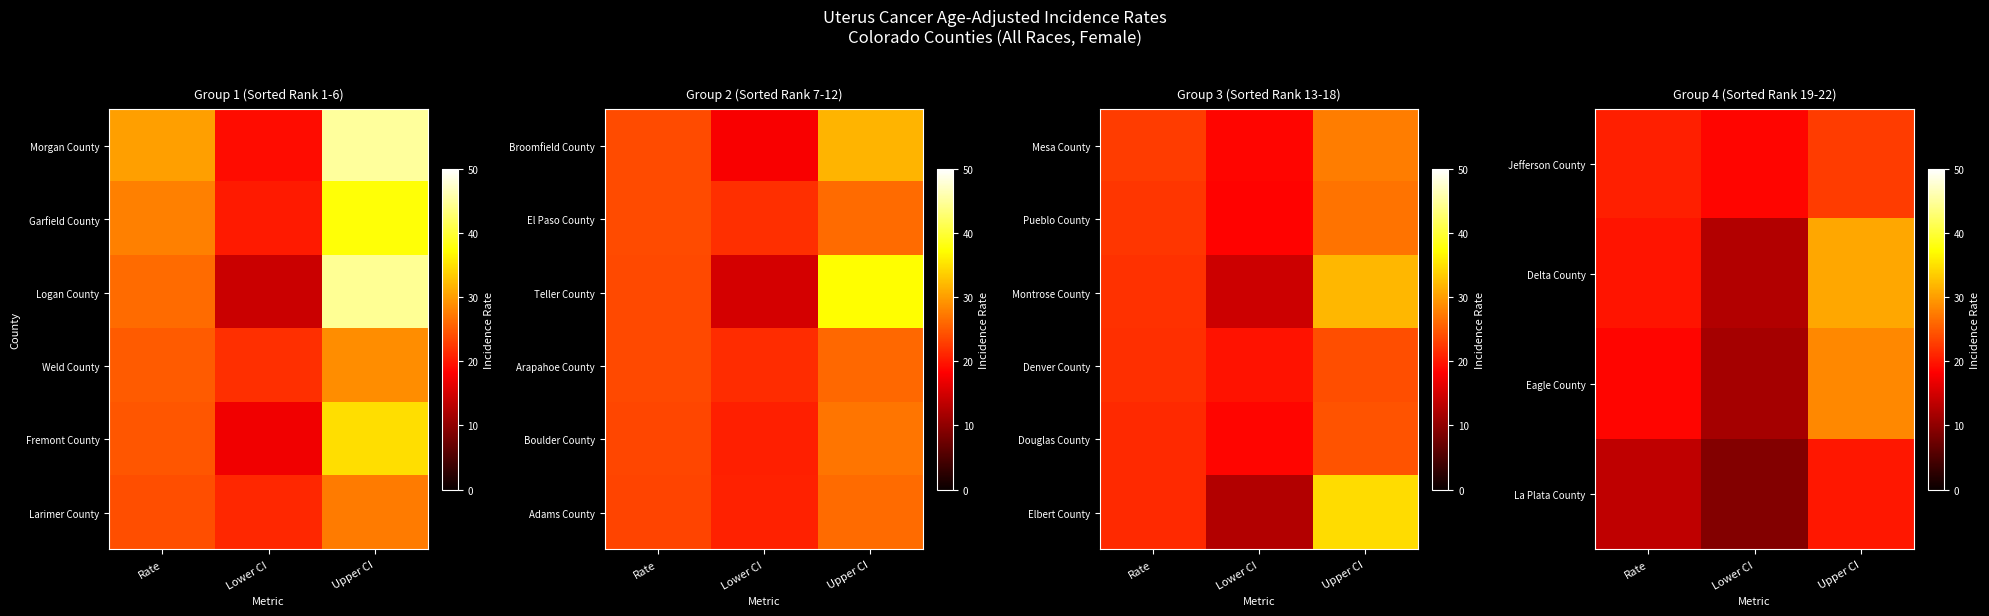

The Douglas County series shows 6.2 at Lower CI. True or false?

False